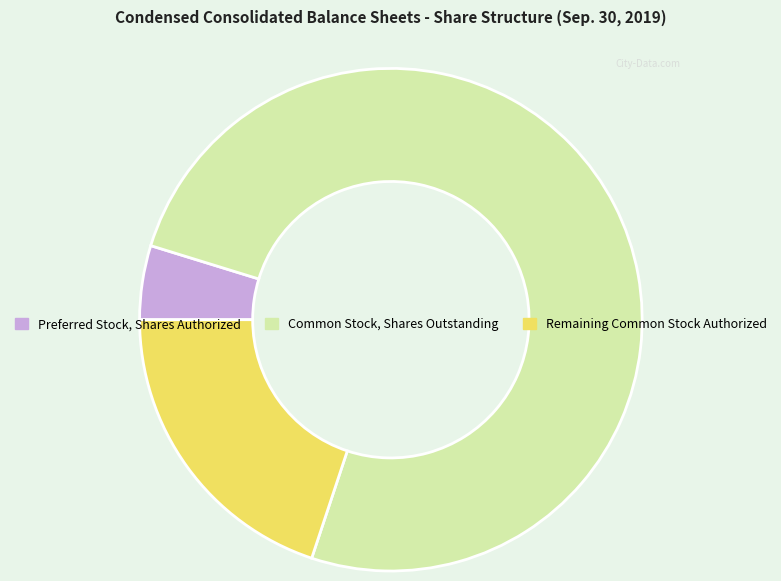

Approximately how many times larger is the value at Common Stock, Shares Outstanding compared to Preferred Stock, Shares Authorized?

15.8